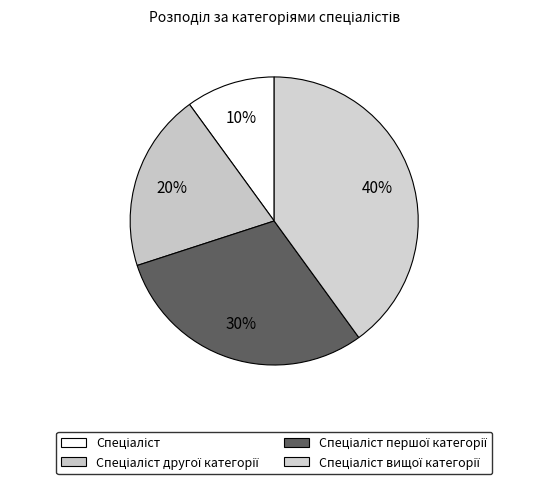

What percentage is NOT represented by Спеціаліст першої категорії?

70.0%